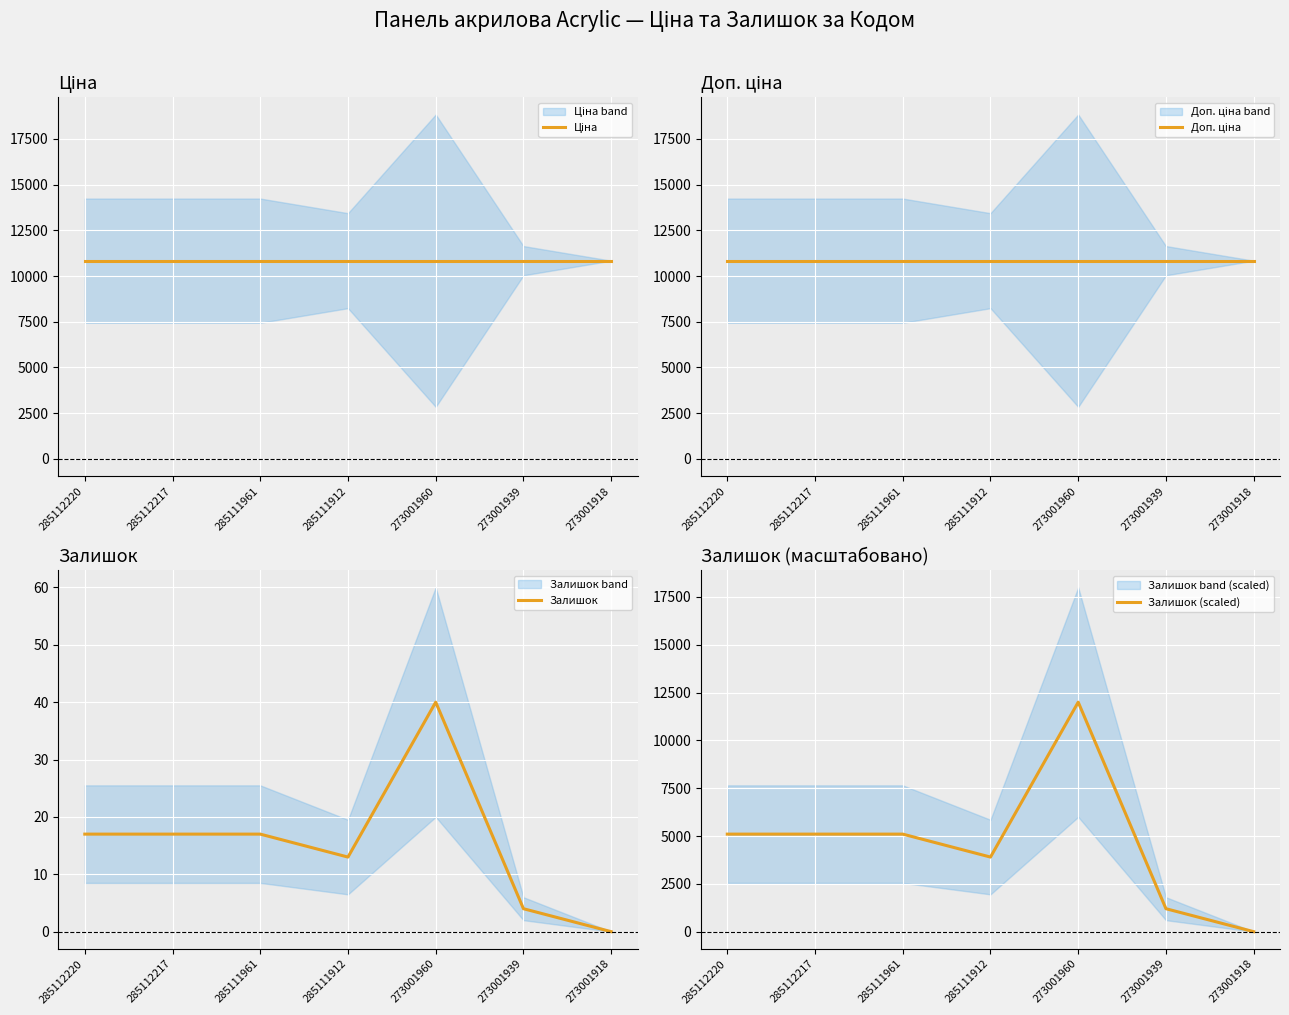

What are all the series names shown in the legend?

Ціна, Доп. ціна, Залишок, Залишок (scaled)